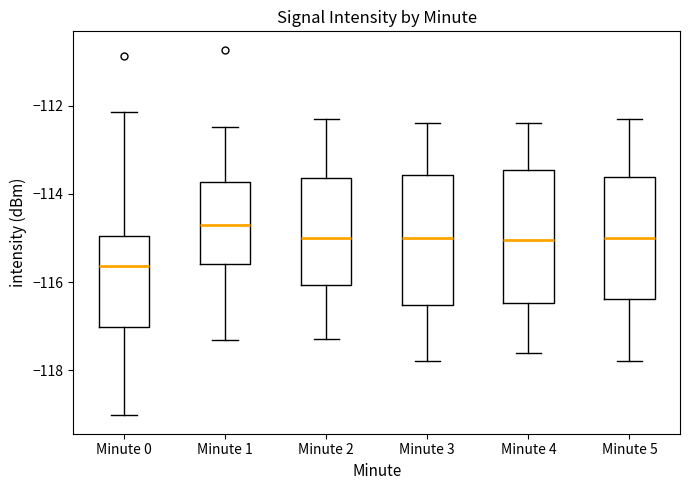

Reading left to right, read every box against the y-axis: the position of its median line, the range the box covers, and the ends of its whiskers. The values are not printed on the chart, so give them approximately, as read against the axis.

Minute 0: median -115.6, box -117.0 to -115.0, whiskers -119.0 to -112.2
Minute 1: median -114.6, box -115.6 to -113.8, whiskers -117.4 to -112.4
Minute 2: median -115.0, box -116.0 to -113.6, whiskers -117.2 to -112.2
Minute 3: median -115.0, box -116.6 to -113.6, whiskers -117.8 to -112.4
Minute 4: median -115.0, box -116.4 to -113.4, whiskers -117.6 to -112.4
Minute 5: median -115.0, box -116.4 to -113.6, whiskers -117.8 to -112.2